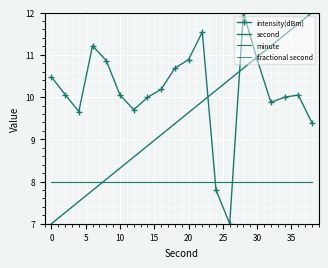

How many lines are shown in the chart?

4